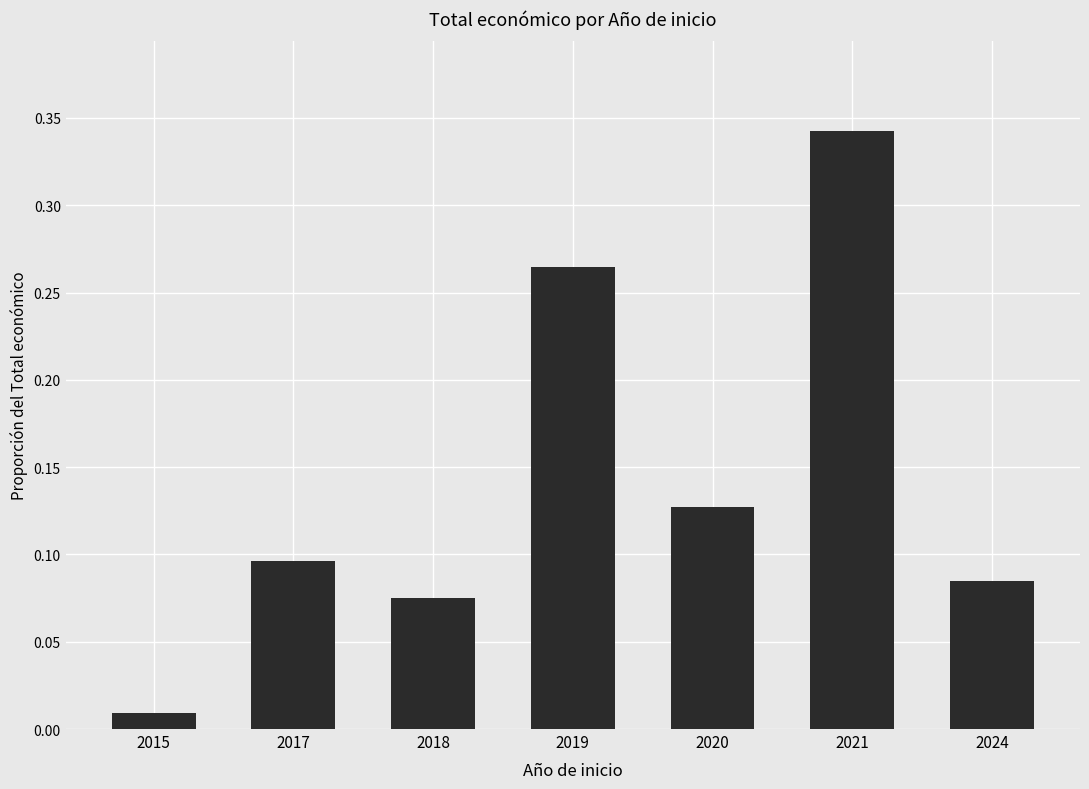

What is the change in value from 2017 to 2021?

+0.2